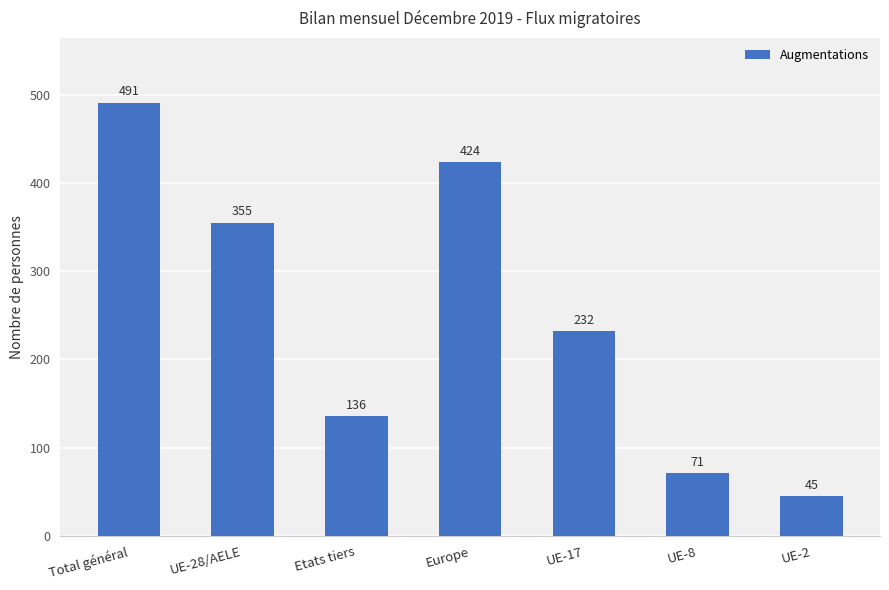

Does the chart contain any negative values?

No